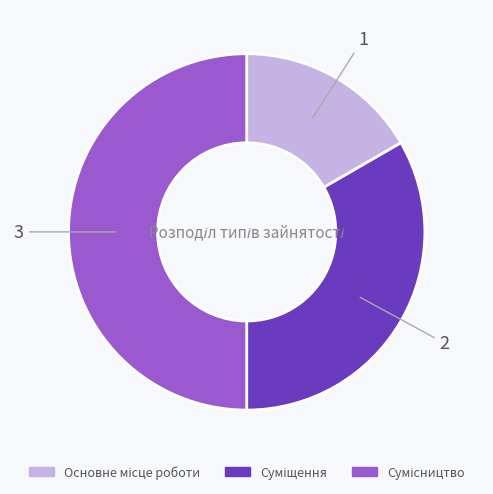

True or false: Основне місце роботи accounts for 29% of the total.

False